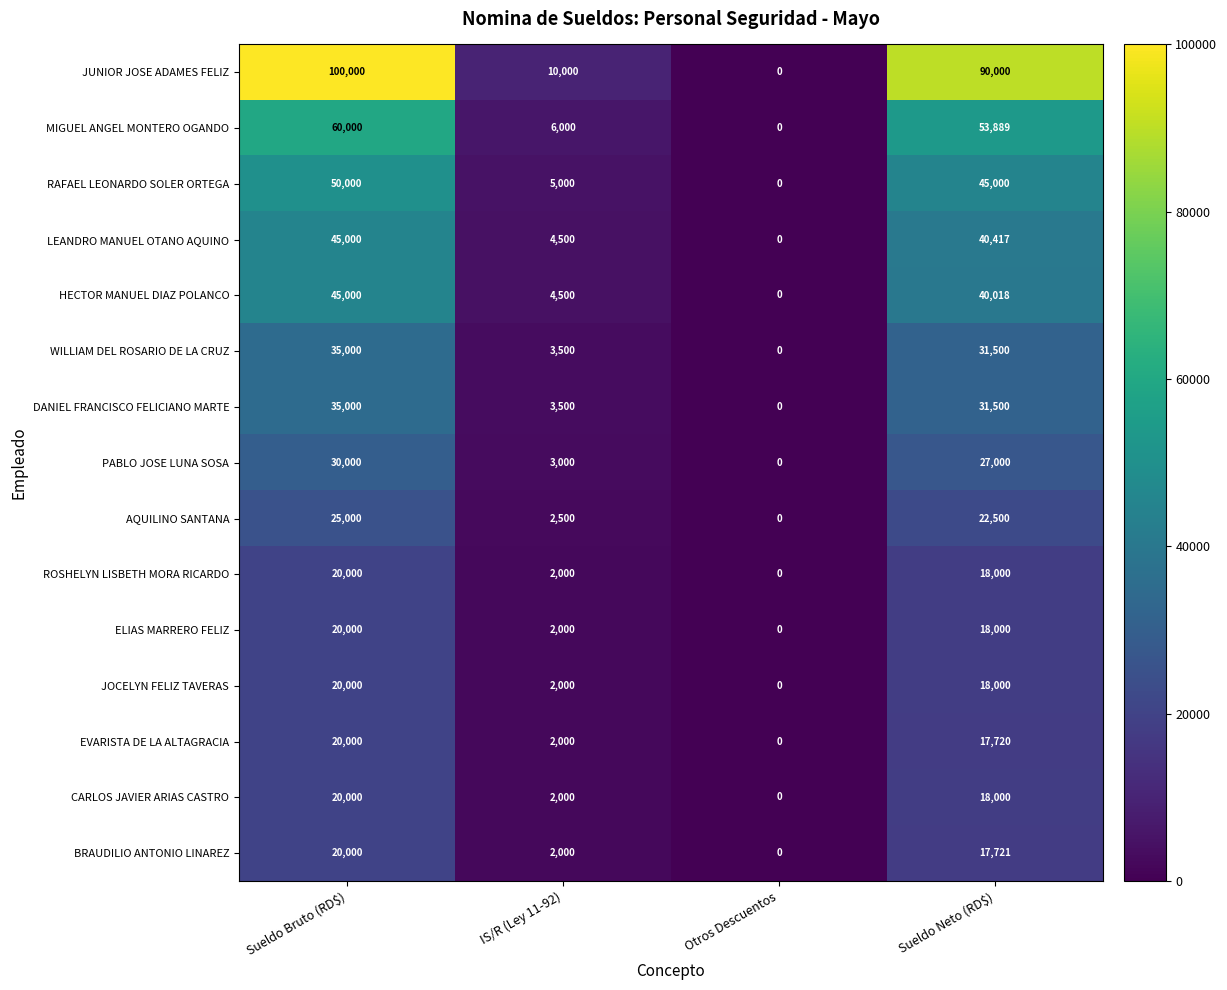

Which series has the largest range (max minus min)?

JUNIOR JOSE ADAMES FELIZ